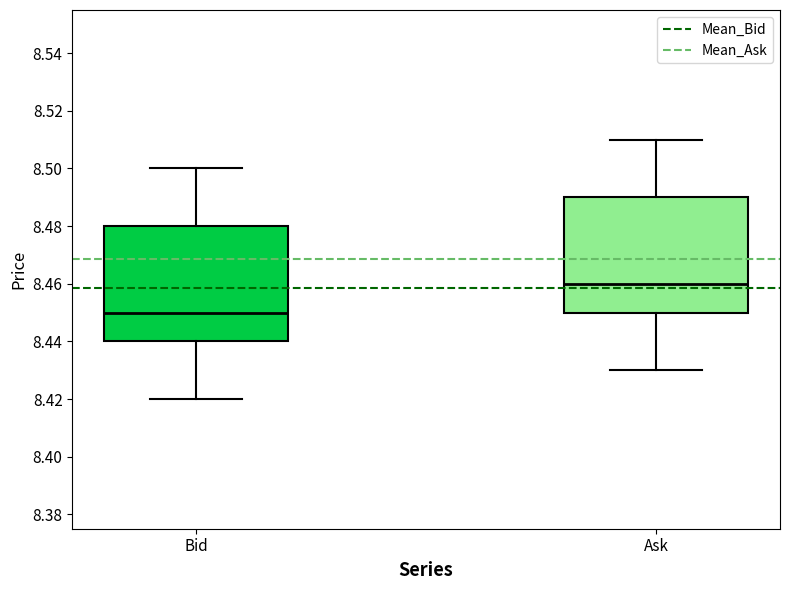

Where does the upper whisker of the box for Bid end on the y-axis? The values are not printed on the chart, so give them approximately, as read against the axis.

8.50